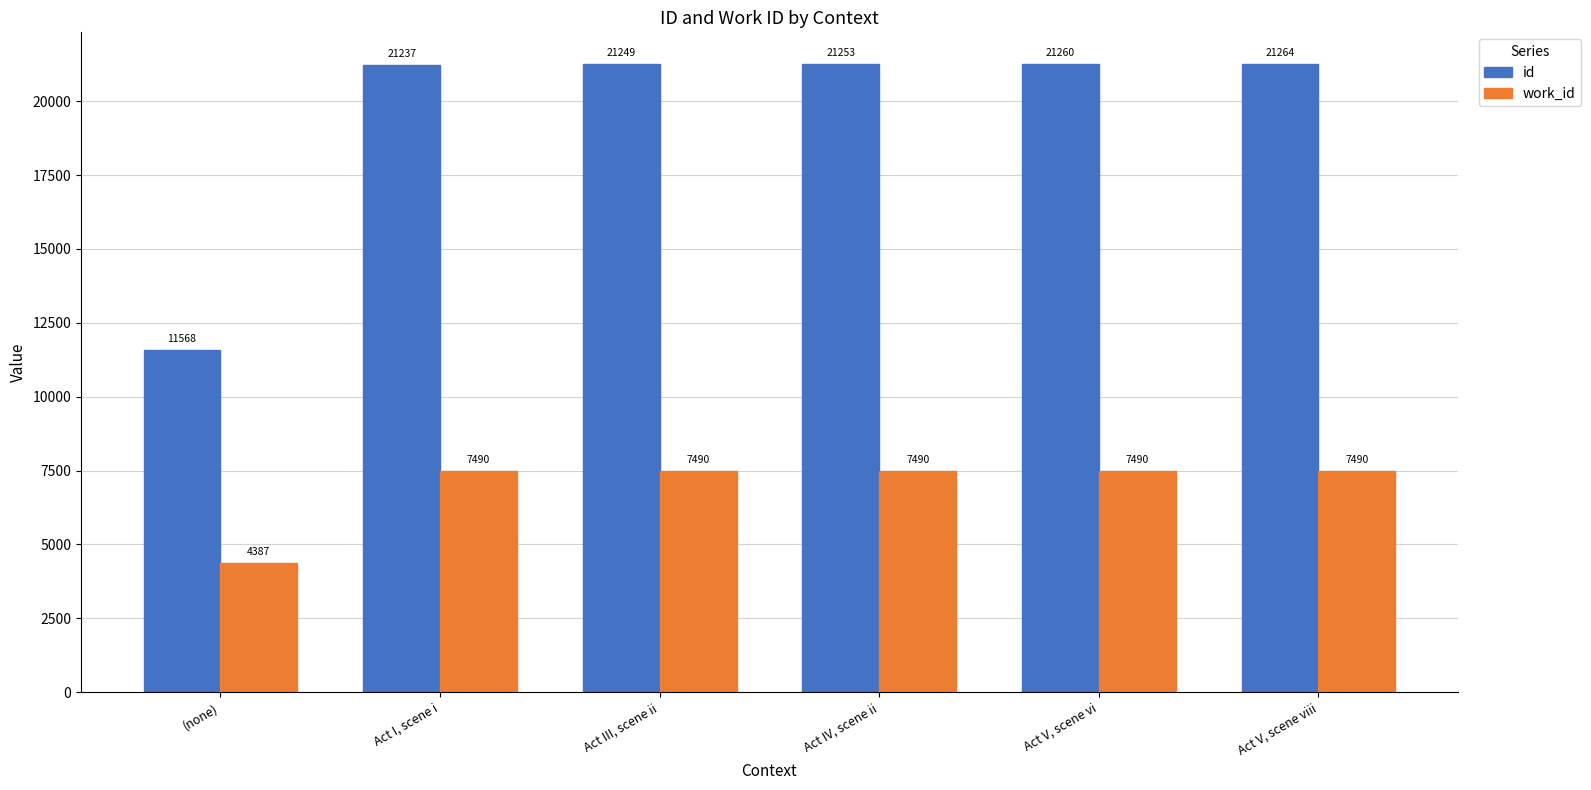

Is it true that work_id equals 7490 at Act V, scene vi?

True